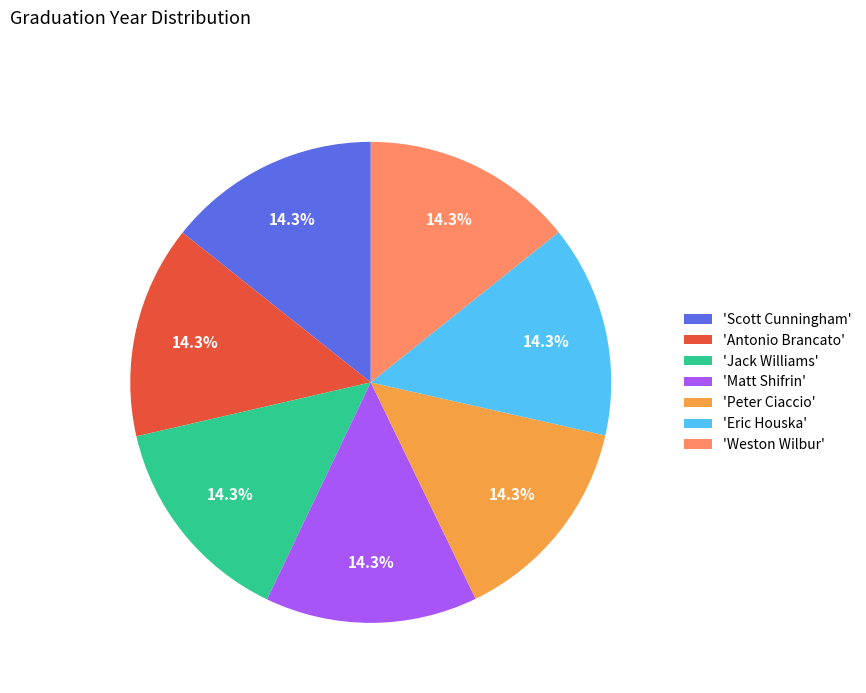

Is there any slice that represents more than half of the pie?

No